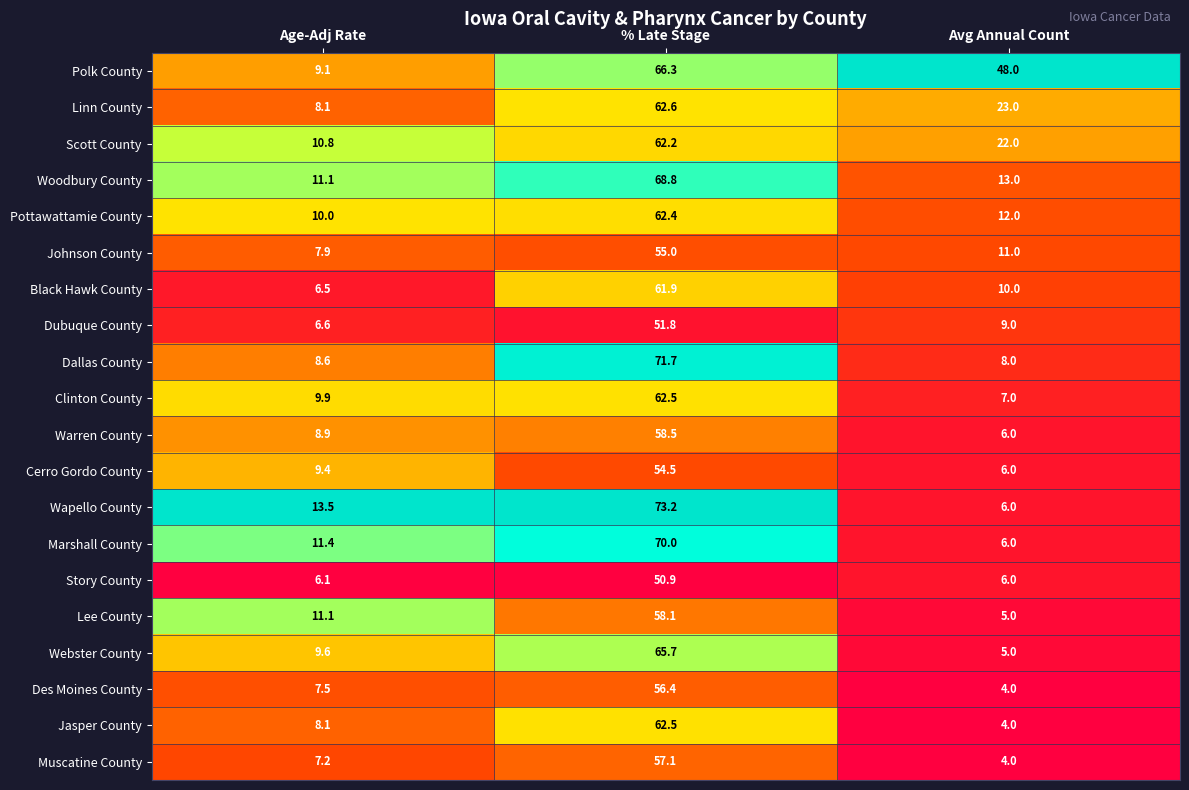

The value of Johnson County at Age-Adj Rate is 4.8. True or false?

False